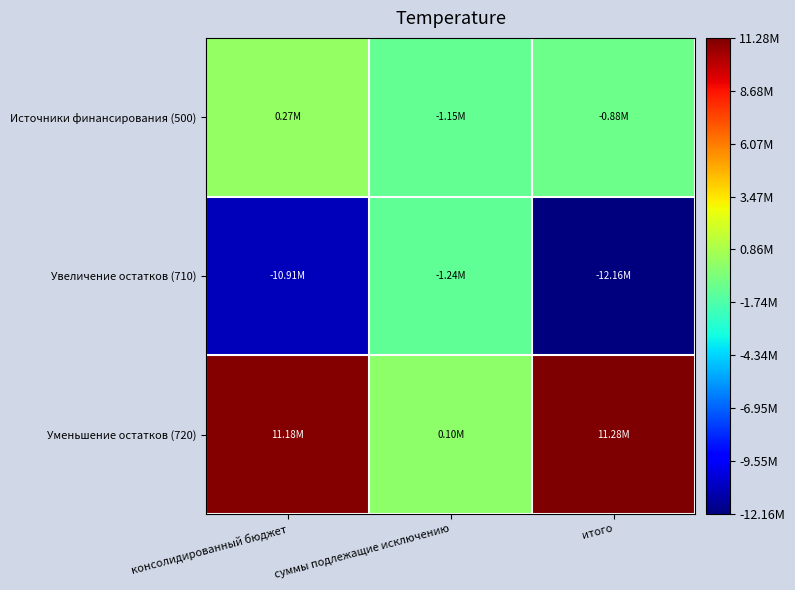

Which series has the largest total across all categories?

Уменьшение остатков (720)